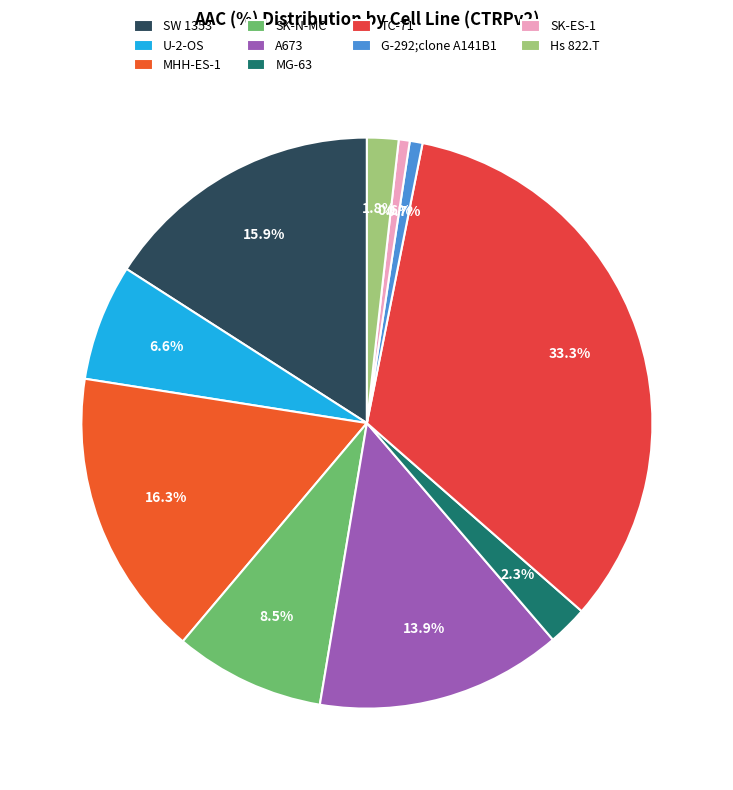

Is there any slice that represents more than half of the pie?

No